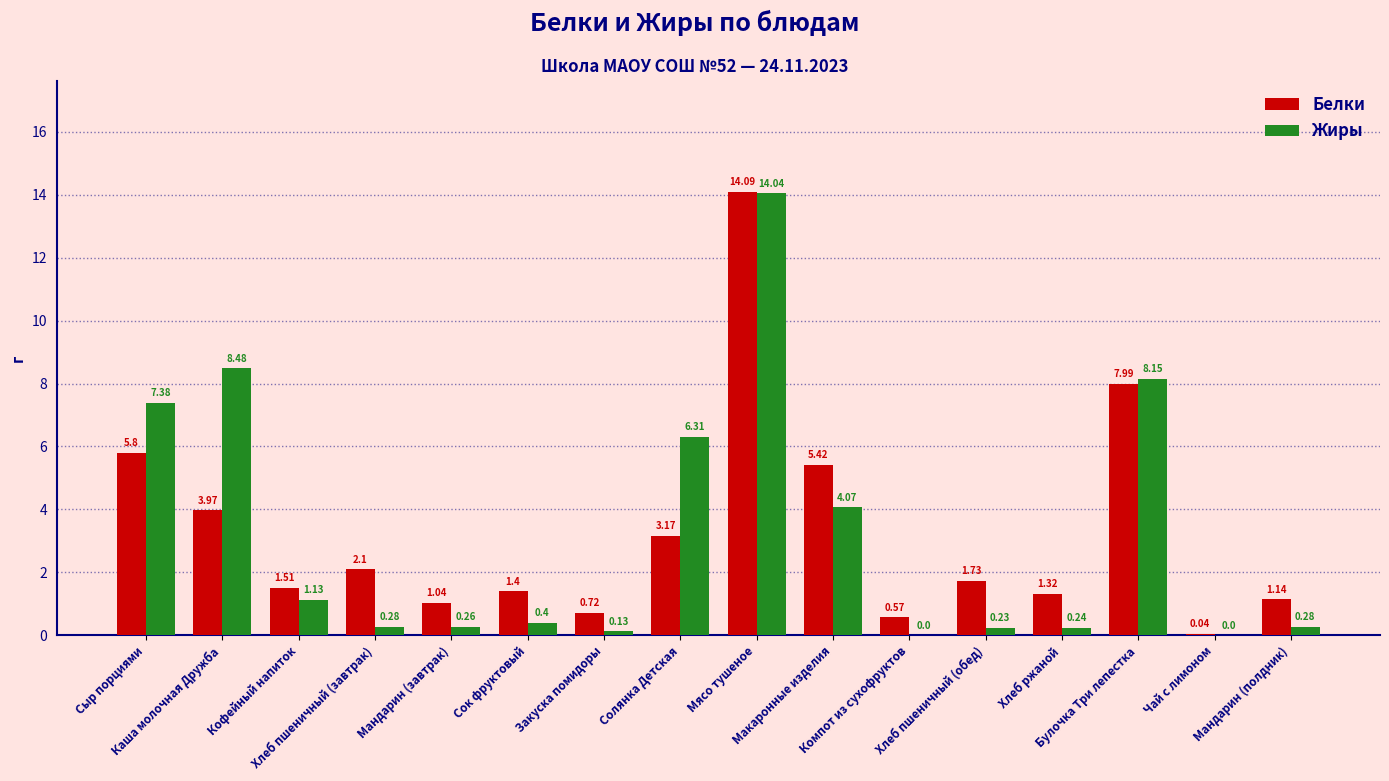

At which category is the sum across all series the highest?

Мясо тушеное